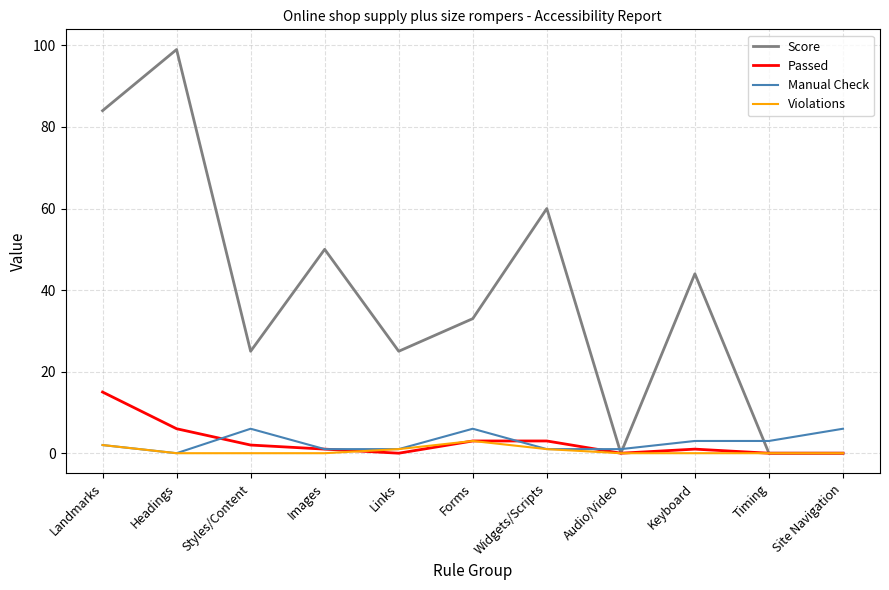

Between Headings and Keyboard, which series saw the biggest shift?

Score